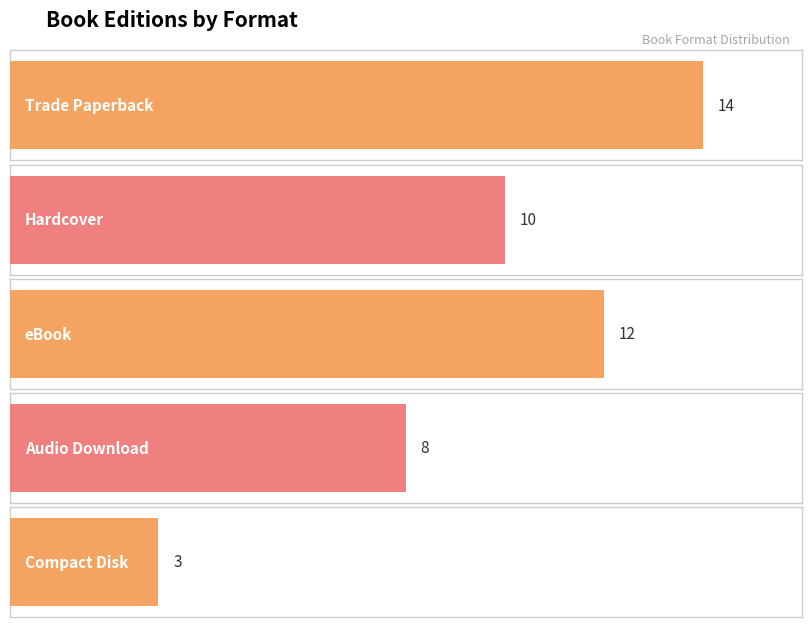

How many values are between 8 and 12?

3